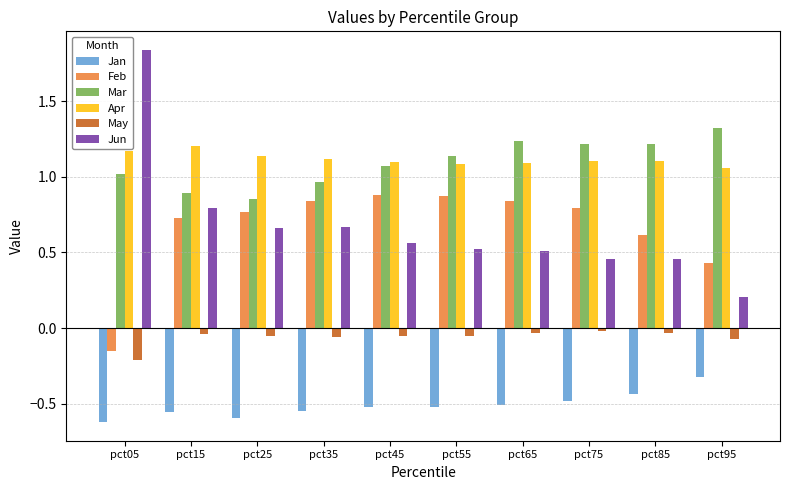

How many values in Feb are below zero?

1